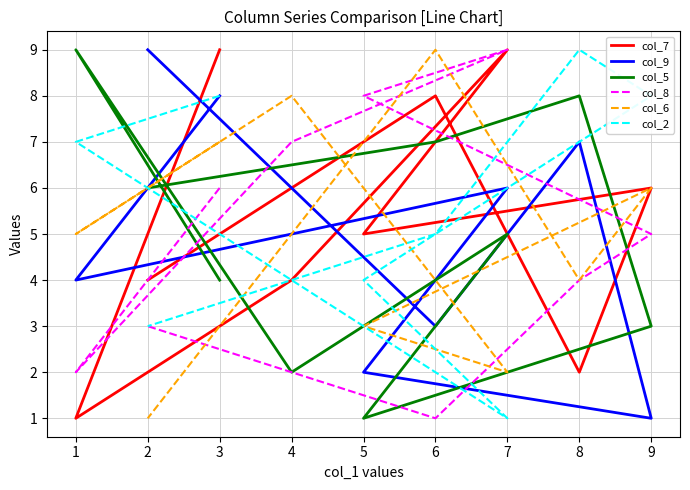

Where is the first local minimum for col_8?

1